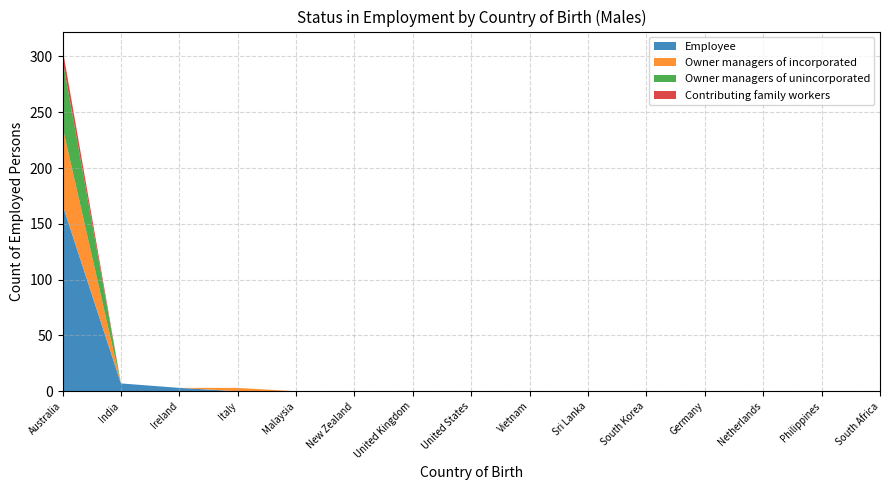

Reading left to right, what are all the values shown in this chart?

Employee: Australia=167	India=7	Ireland=3	Italy=0	Malaysia=0	New Zealand=0	United Kingdom=0	United States=0	Vietnam=0	Sri Lanka=0	South Korea=0	Germany=0	Netherlands=0	Philippines=0	South Africa=0
Owner managers of incorporated: Australia=70	India=0	Ireland=0	Italy=3	Malaysia=0	New Zealand=0	United Kingdom=0	United States=0	Vietnam=0	Sri Lanka=0	South Korea=0	Germany=0	Netherlands=0	Philippines=0	South Africa=0
Owner managers of unincorporated: Australia=60	India=0	Ireland=0	Italy=0	Malaysia=0	New Zealand=0	United Kingdom=0	United States=0	Vietnam=0	Sri Lanka=0	South Korea=0	Germany=0	Netherlands=0	Philippines=0	South Africa=0
Contributing family workers: Australia=10	India=0	Ireland=0	Italy=0	Malaysia=0	New Zealand=0	United Kingdom=0	United States=0	Vietnam=0	Sri Lanka=0	South Korea=0	Germany=0	Netherlands=0	Philippines=0	South Africa=0